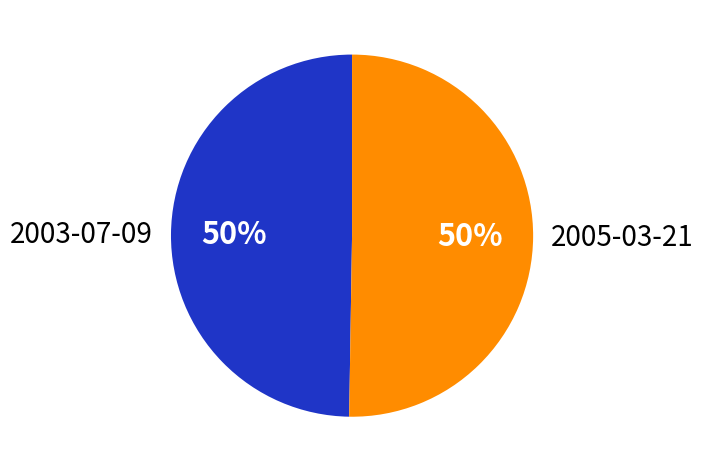

To the nearest percent, what is the average slice percentage?

50%